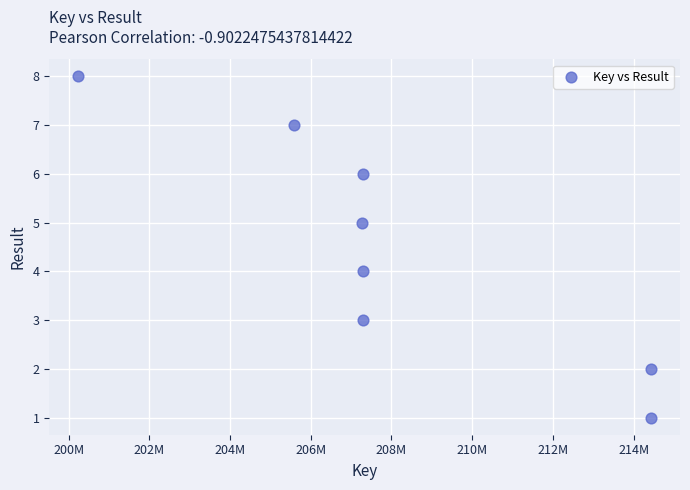

What is the range of X values (max minus min)?

14208192